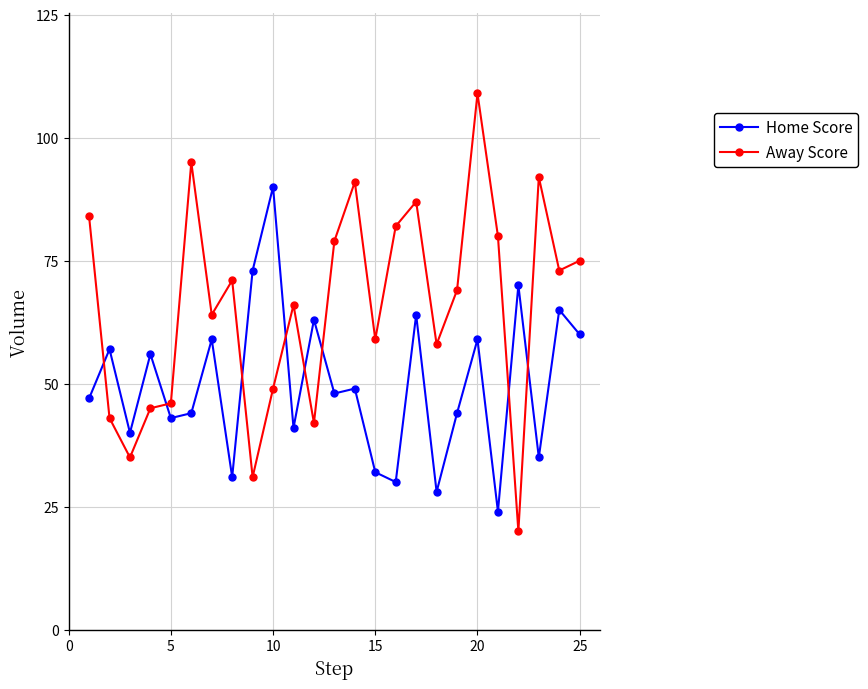

Which series has the largest range (max minus min)?

Away Score